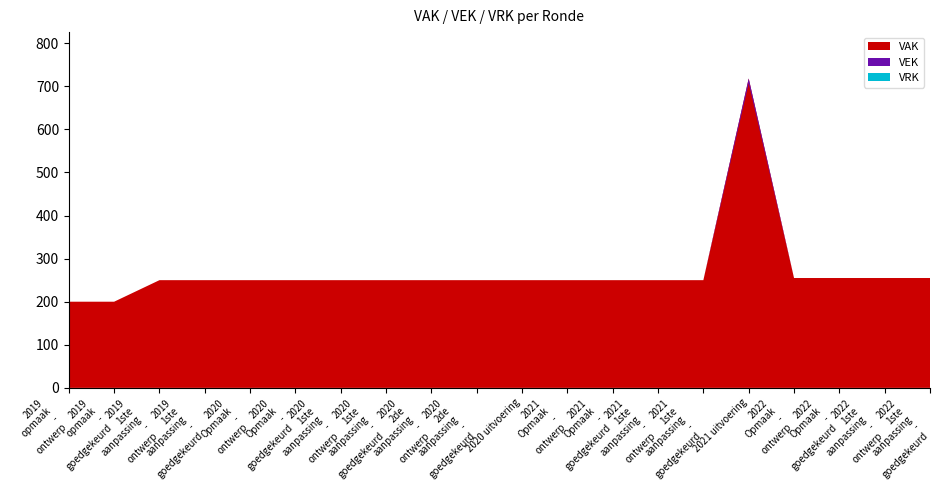

Does the chart have visible grid lines?

No